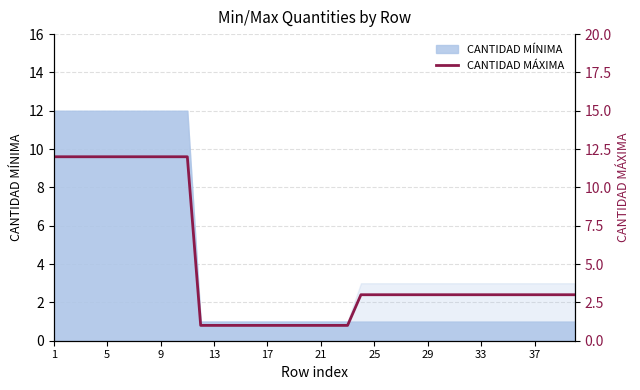

Where is the data nearest to the value 6?

23